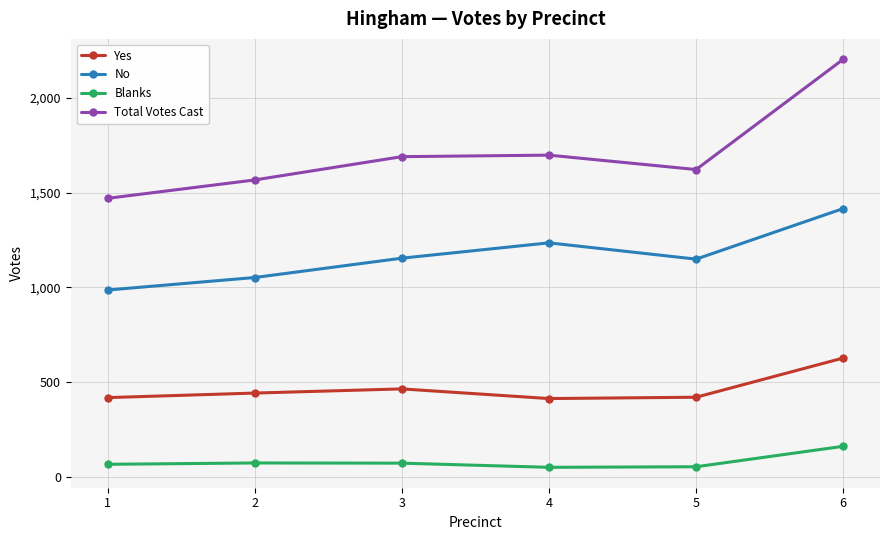

What is the difference between the Total Votes Cast values at 3 and 1?

220